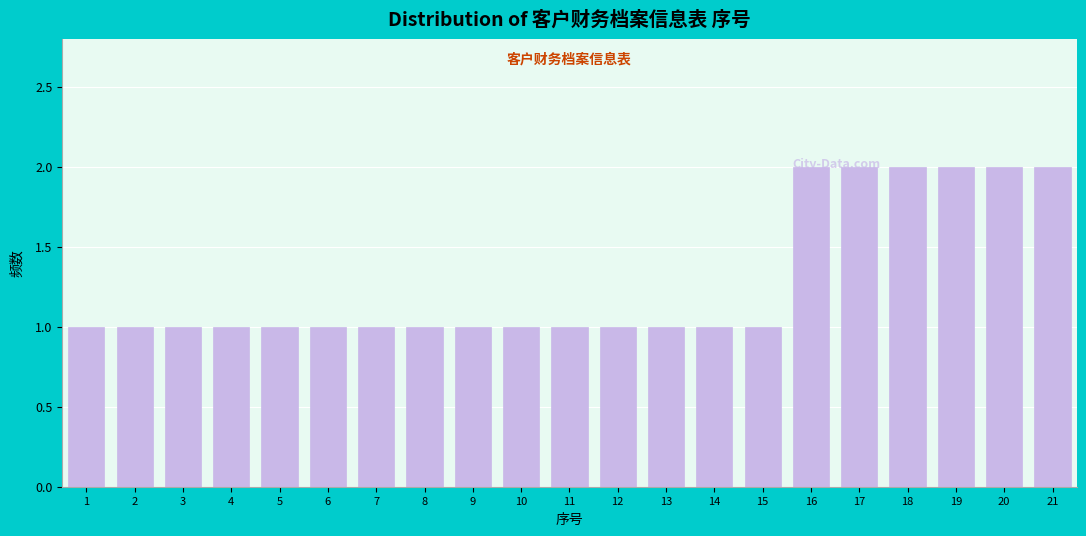

What is the ratio of the value at 11 to the value at 1?

1.0